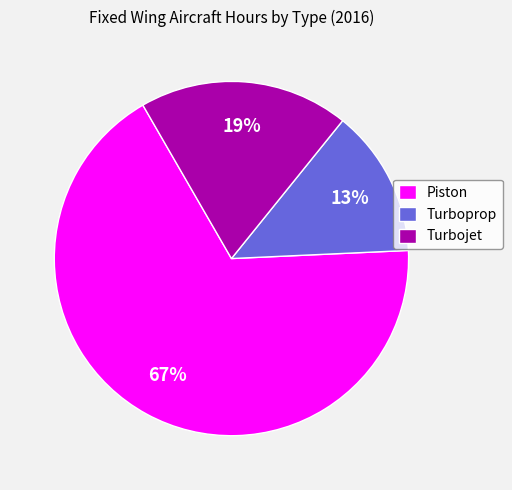

Is the sum of Turboprop and Piston greater than half?

Yes